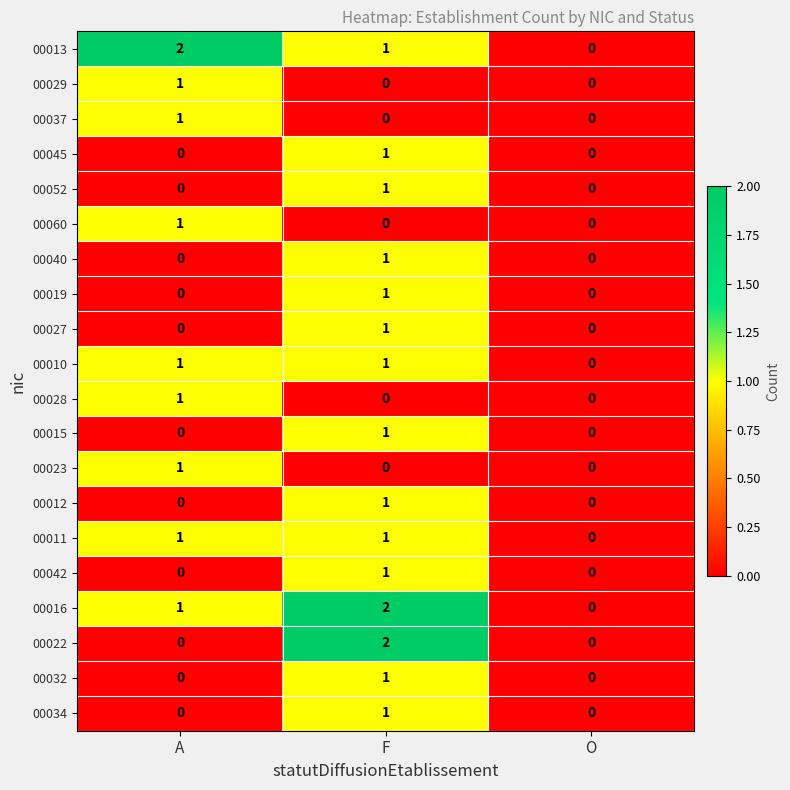

What is the total value across all series at A?

10